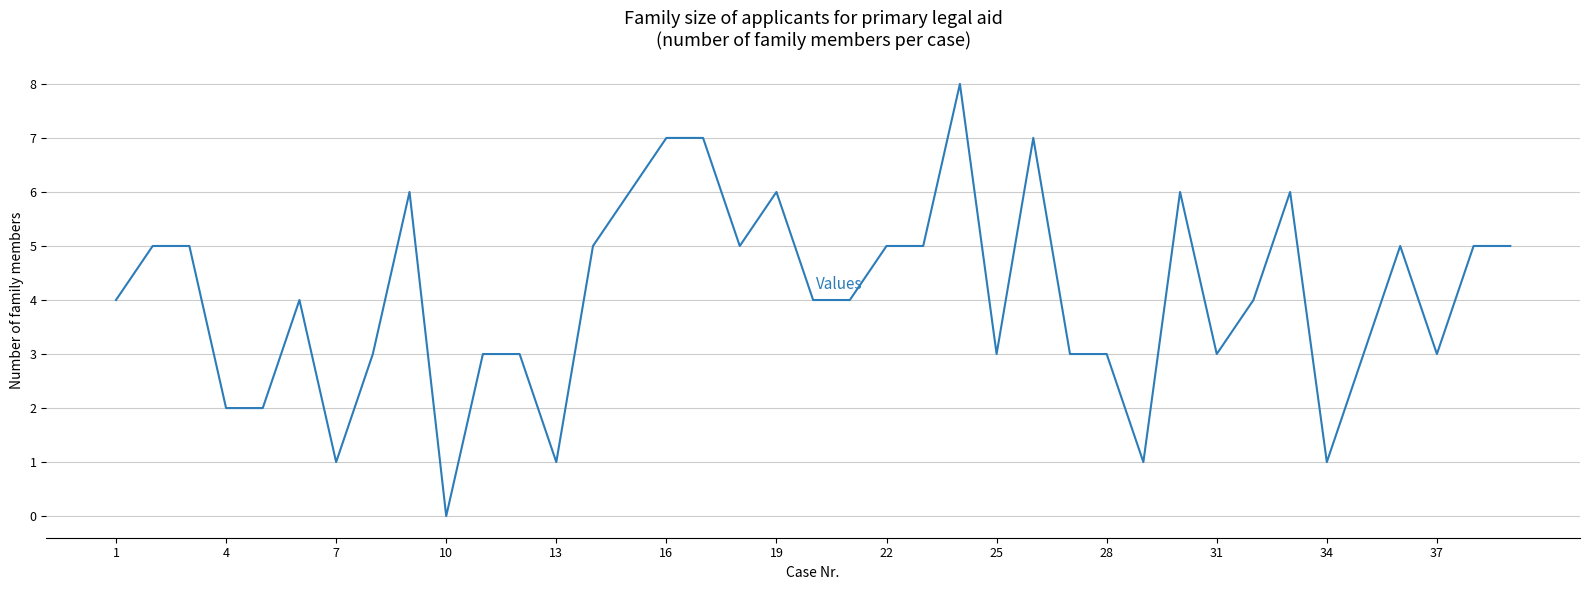

What is the greatest value displayed?

8